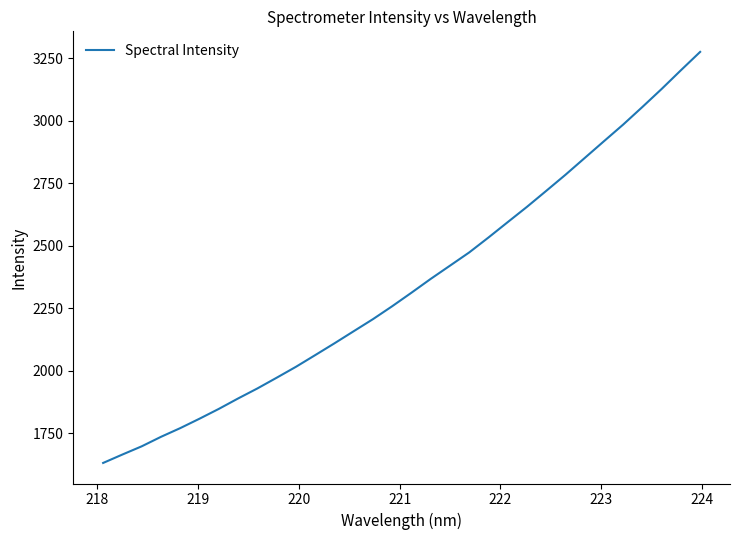

How many lines are shown in the chart?

1